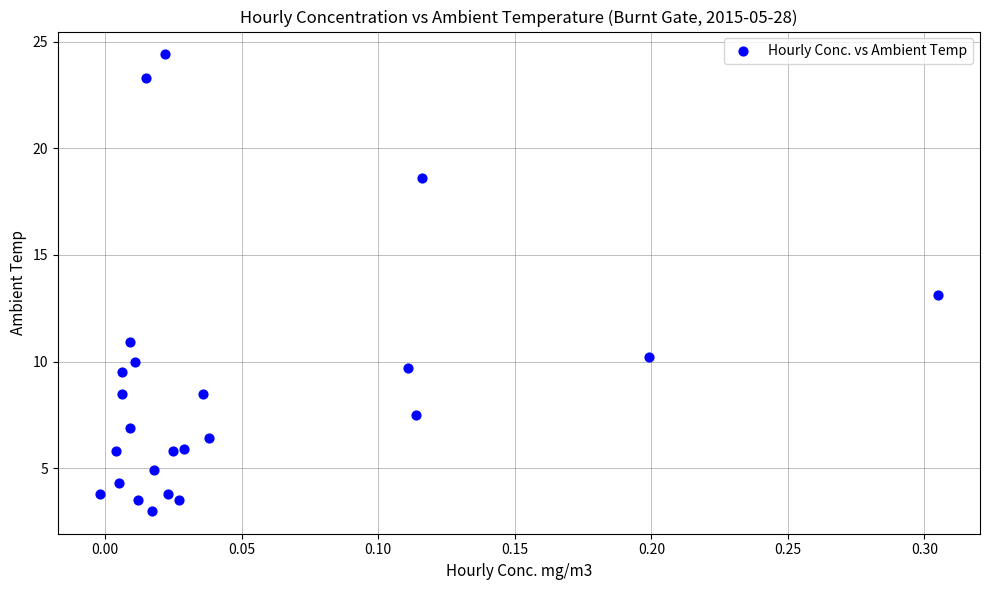

What is the range of X values (max minus min)?

0.3